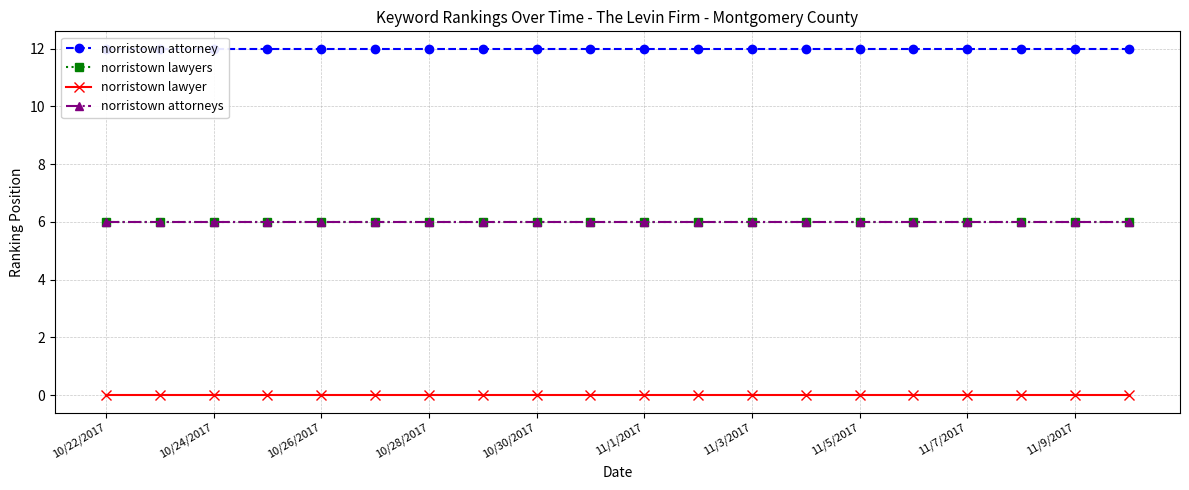

True or false: norristown attorneys and norristown lawyers intersect in this chart.

False